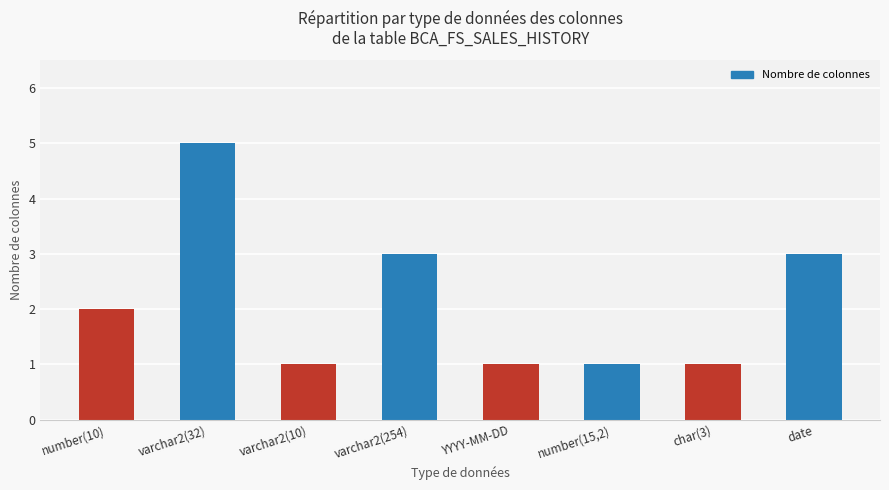

Reading left to right, transcribe all the data shown in this chart.

number(10)=2	varchar2(32)=5	varchar2(10)=1	varchar2(254)=3	YYYY-MM-DD=1	number(15,2)=1	char(3)=1	date=3